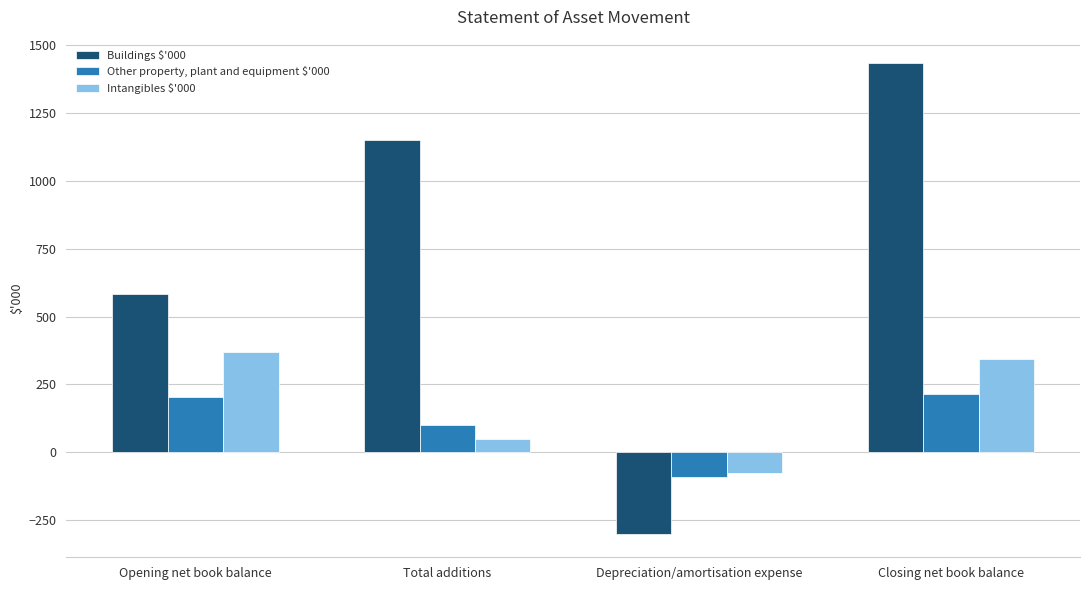

What is the smallest value displayed?

-300